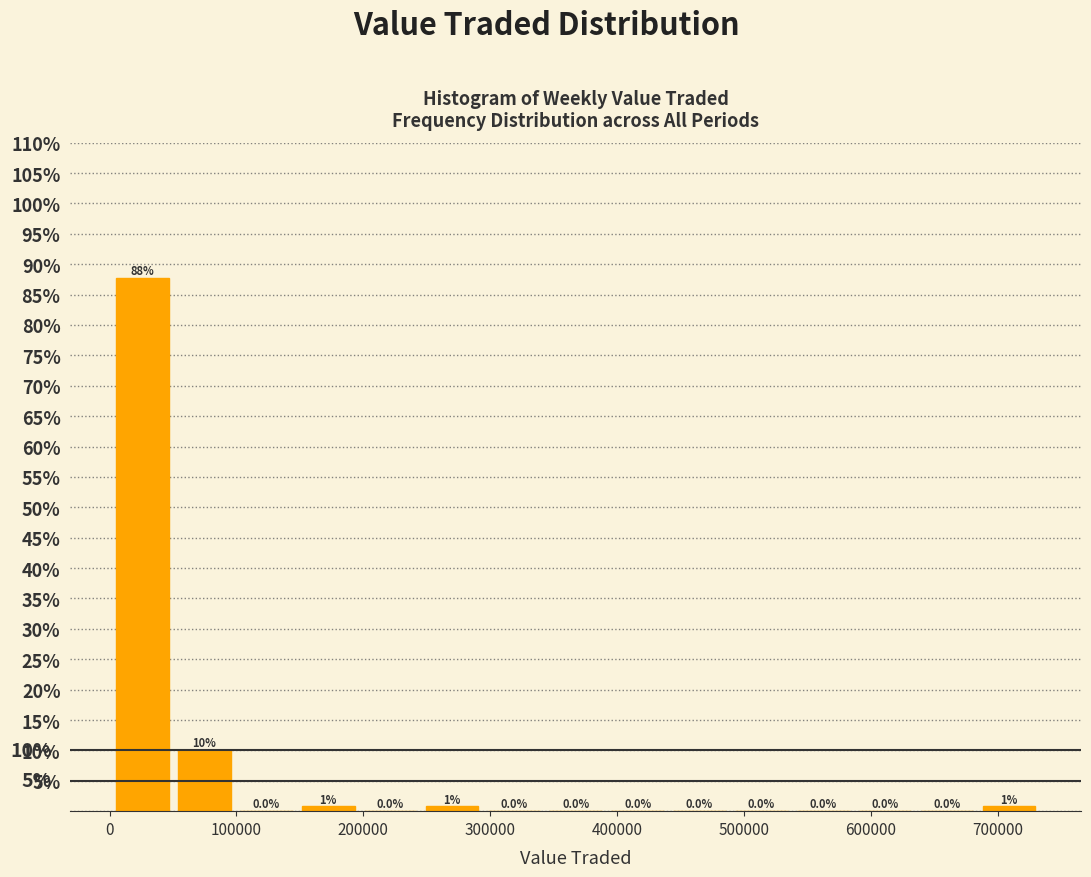

Over which range of the x-axis is the bar tallest?

0 to 50000